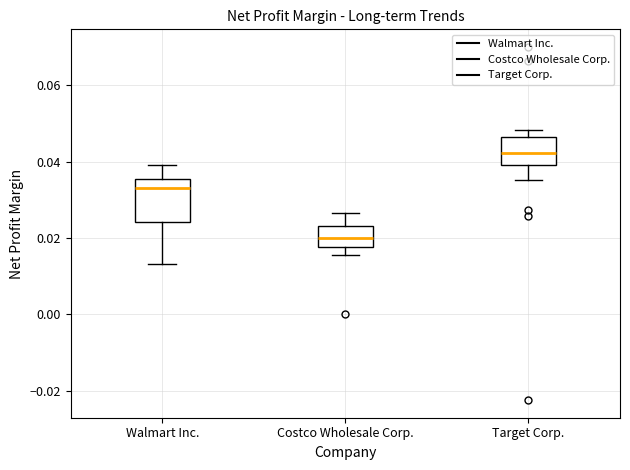

Reading left to right, read every box against the y-axis: the position of its median line, the range the box covers, and the ends of its whiskers. The values are not printed on the chart, so give them approximately, as read against the axis.

Walmart Inc.: median 0.034, box 0.024 to 0.036, whiskers 0.014 to 0.040
Costco Wholesale Corp.: median 0.020, box 0.018 to 0.024, whiskers 0.016 to 0.026
Target Corp.: median 0.042, box 0.040 to 0.046, whiskers 0.036 to 0.048